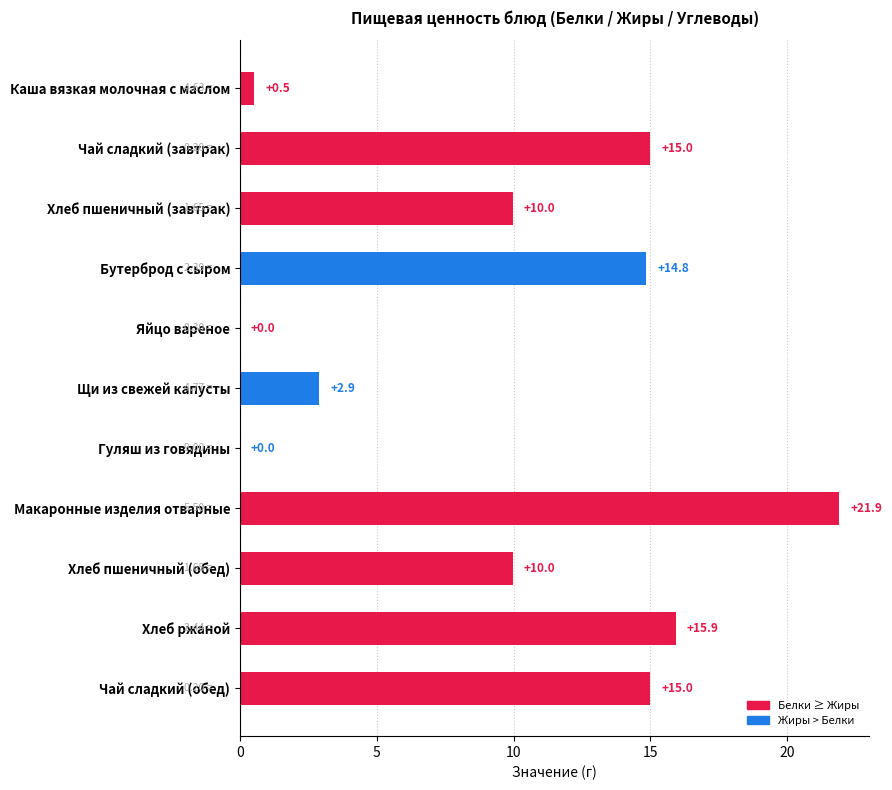

What is the sum of the values at Макаронные изделия отварные and Хлеб ржаной?

37.8